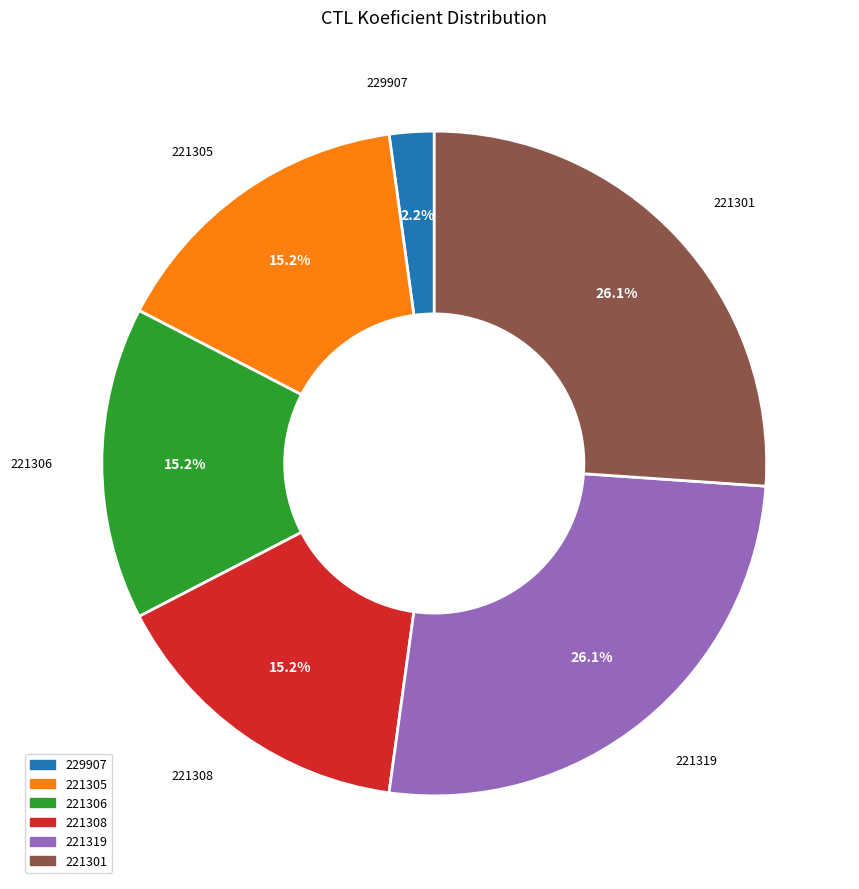

Which slice is the smallest?

229907